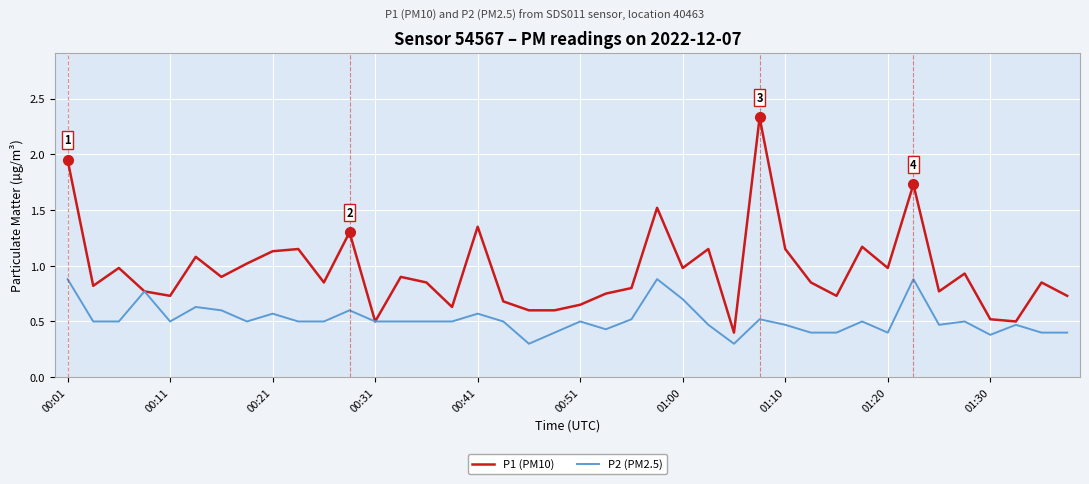

List the series in order of their overall mean, highest first.

P1 (PM10), P2 (PM2.5)